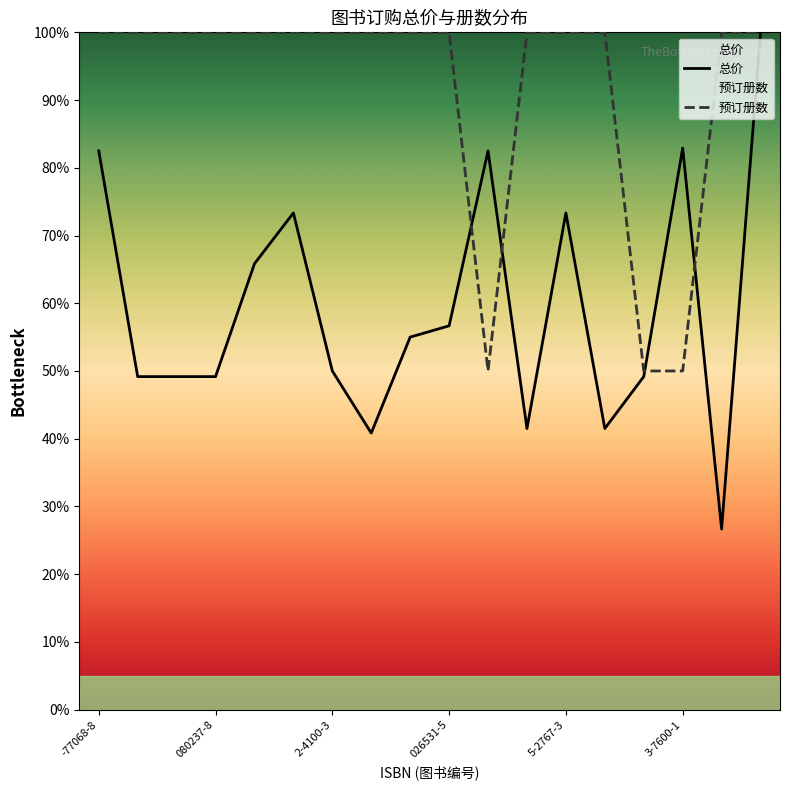

The value of 总价 at 14 is 12.5. True or false?

False